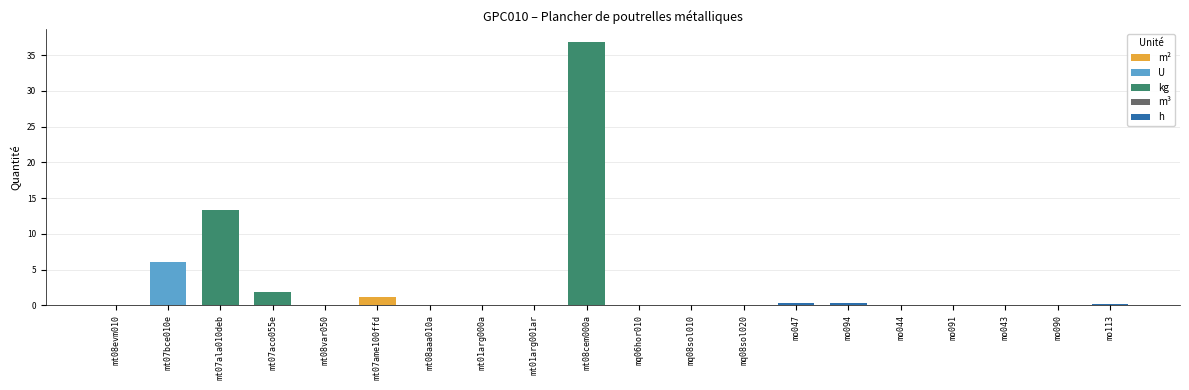

At which category does the chart reach its minimum across all series?

mq08sol010